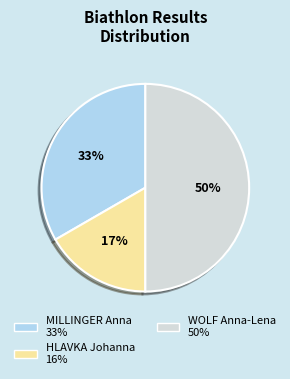

Approximately how many times larger is the value at WOLF Anna-Lena compared to MILLINGER Anna?

1.5